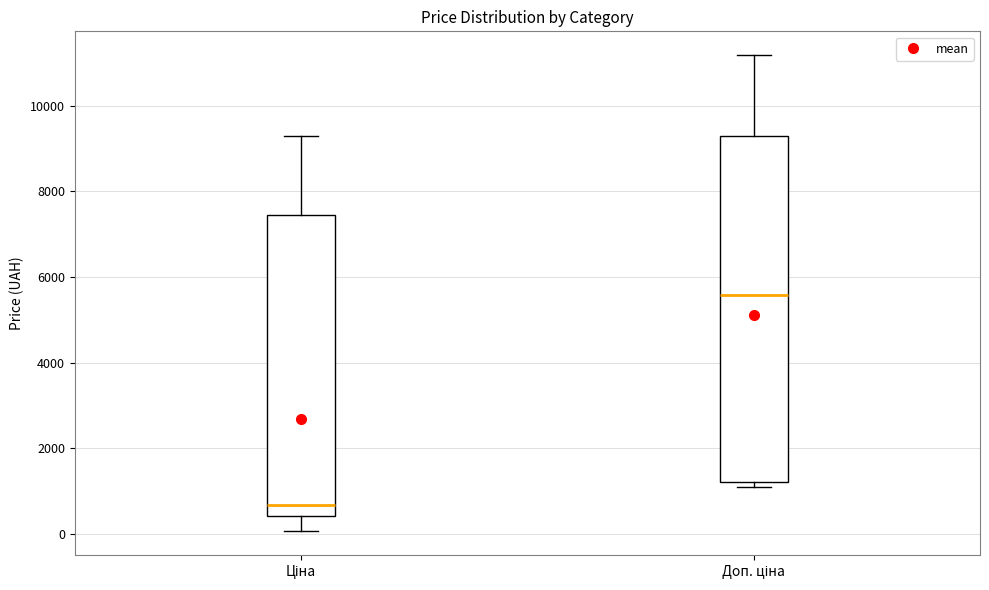

Where is the lower edge of the box for Доп. ціна on the y-axis? The values are not printed on the chart, so give them approximately, as read against the axis.

1200